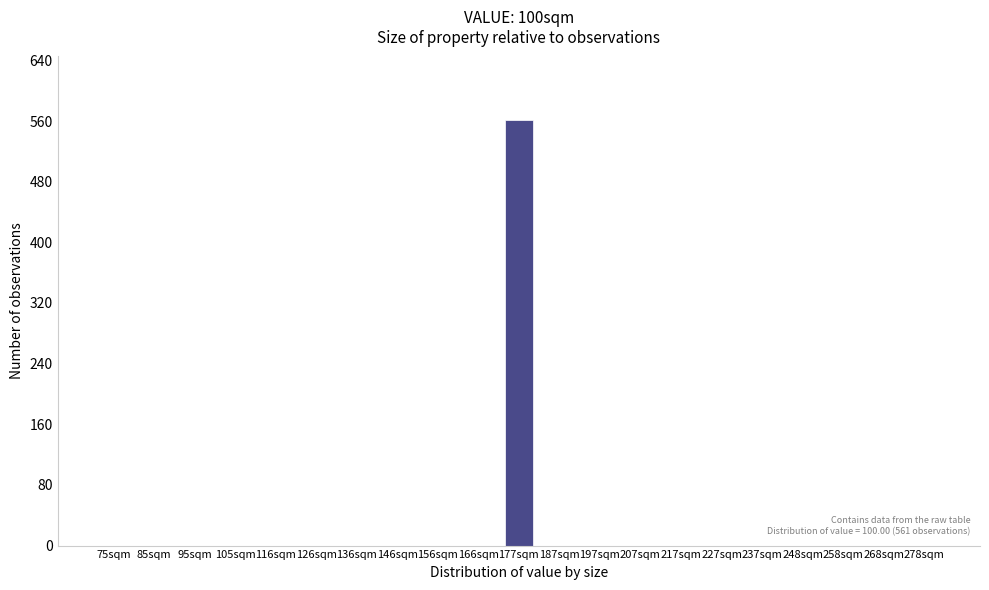

Reading left to right, transcribe all the data shown in this chart.

75sqm=0	85sqm=0	95sqm=0	105sqm=0	116sqm=0	126sqm=0	136sqm=0	146sqm=0	156sqm=0	166sqm=0	177sqm=561	187sqm=0	197sqm=0	207sqm=0	217sqm=0	227sqm=0	237sqm=0	248sqm=0	258sqm=0	268sqm=0	278sqm=0